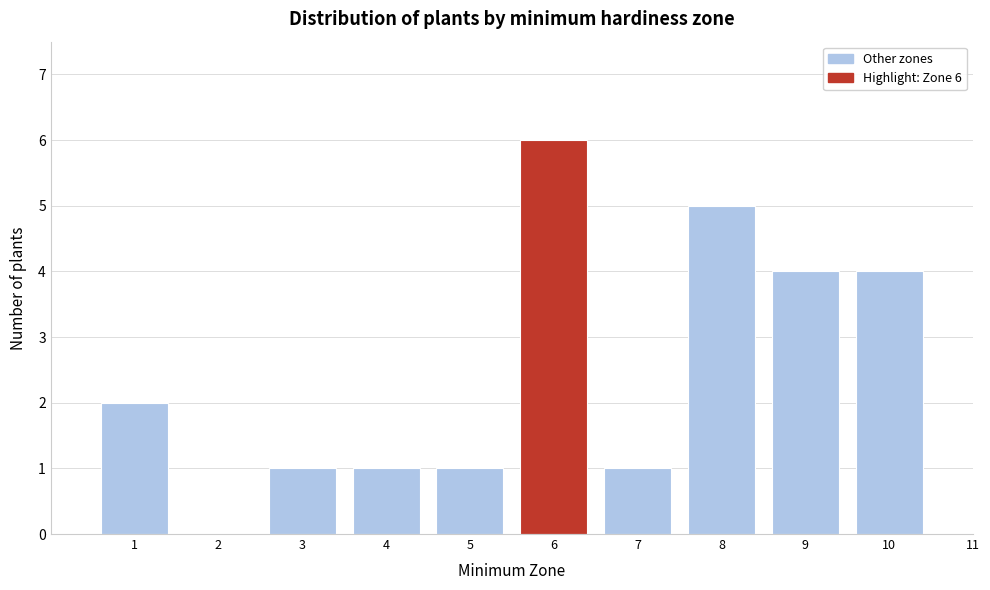

Reading left to right, extract all data points from this chart.

1=2	2=0	3=1	4=1	5=1	6=6	7=1	8=5	9=4	10=4	11=0